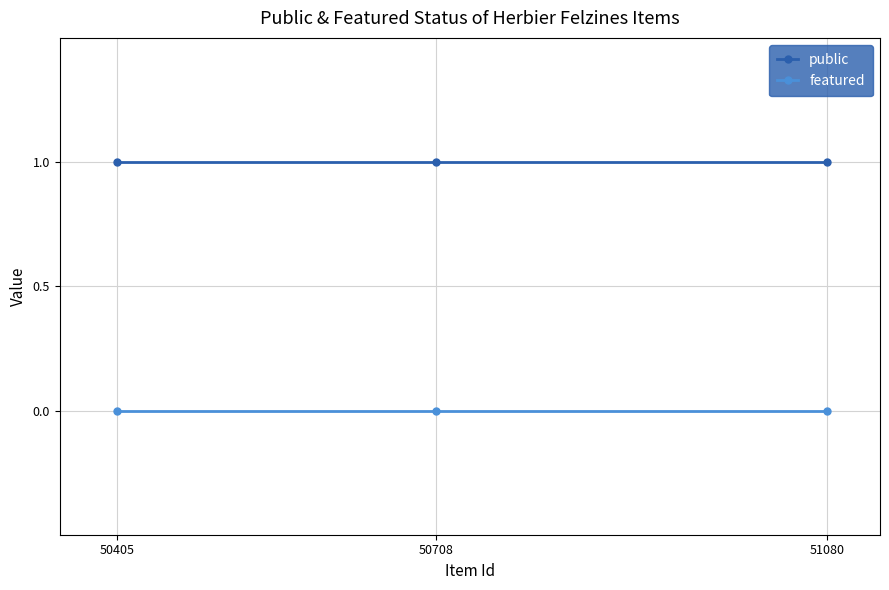

What are all the series names shown in the legend?

public, featured